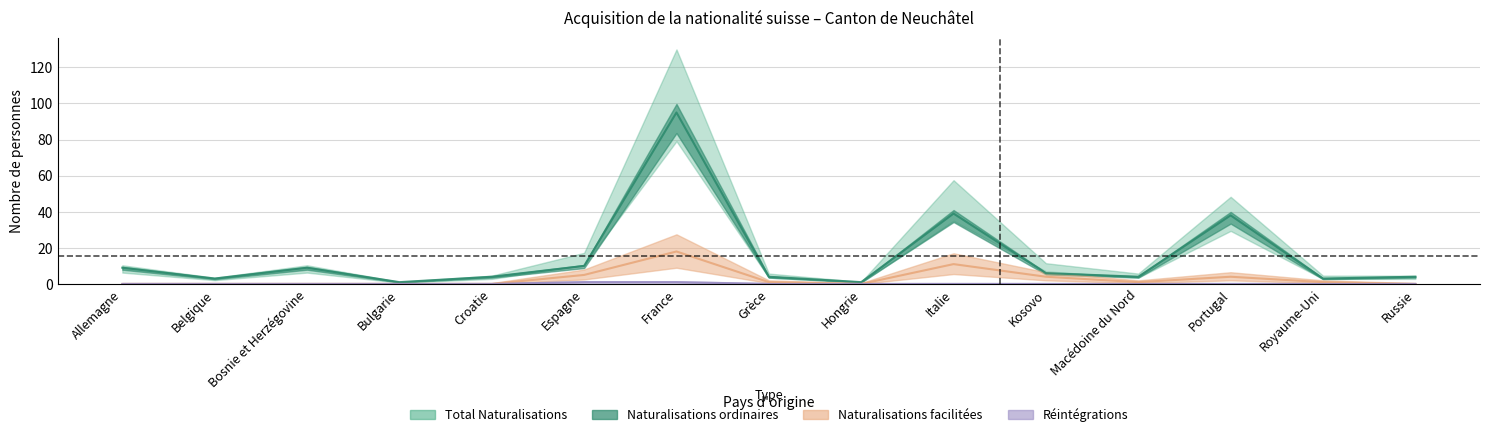

The value of Réintégrations at Grèce is -1. True or false?

False